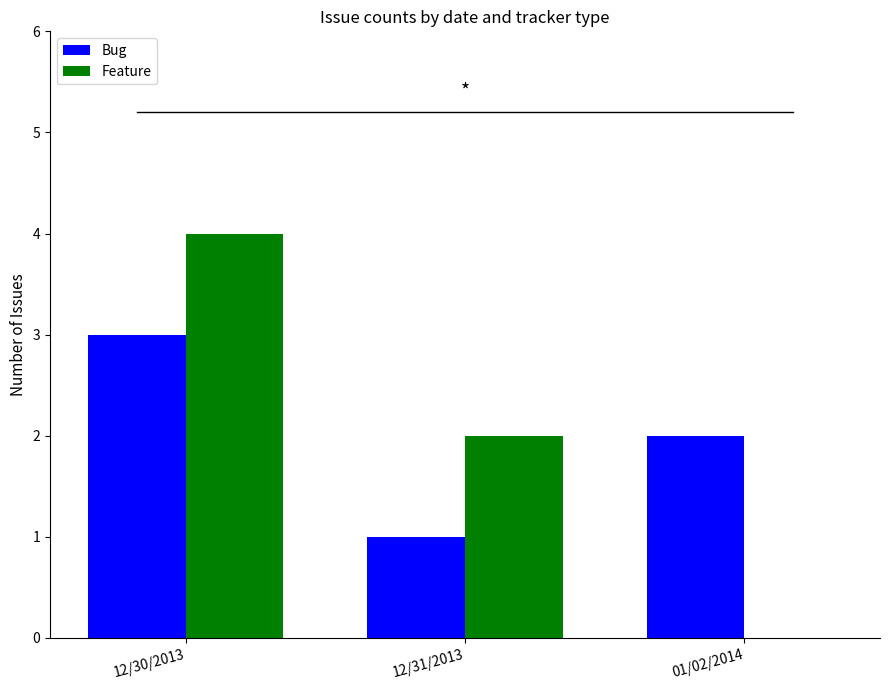

Reading right to left, what are all the values shown in this chart?

Bug: 01/02/2014=2	12/31/2013=1	12/30/2013=3
Feature: 01/02/2014=0	12/31/2013=2	12/30/2013=4